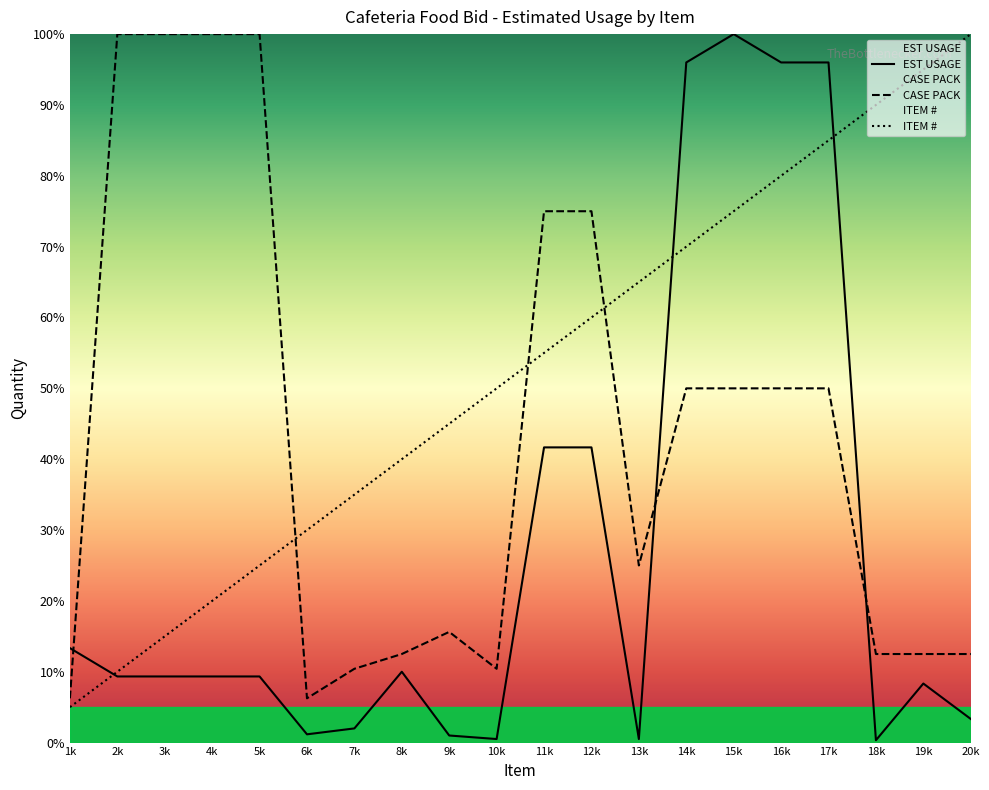

How many intersections are there between CASE PACK and EST USAGE?

3